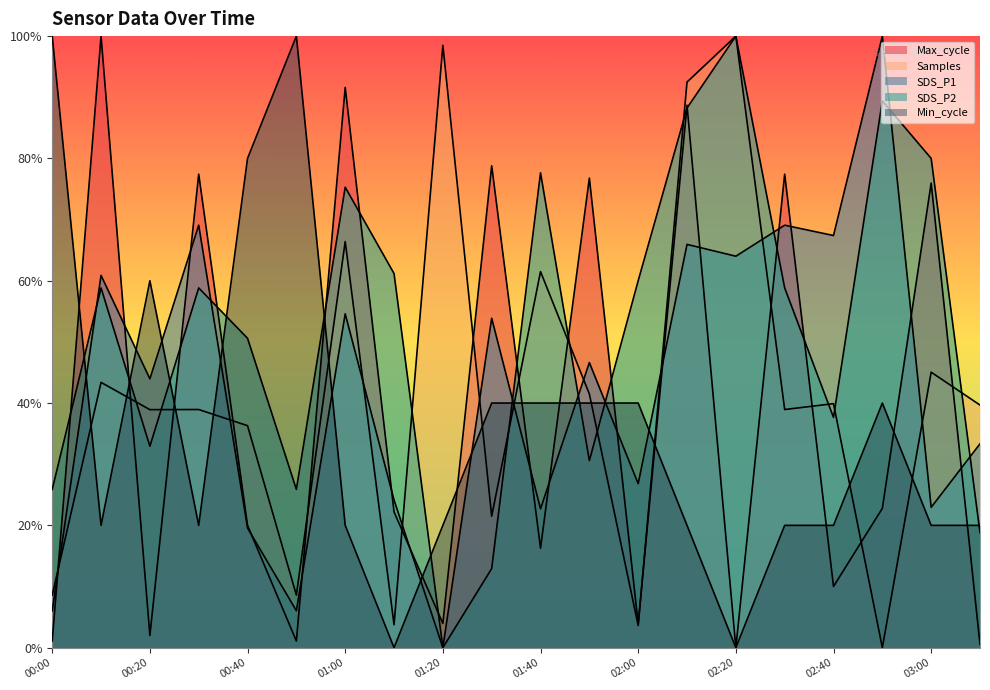

List the series in order of their peak value, highest first.

Max_cycle, Samples, SDS_P1, SDS_P2, Min_cycle